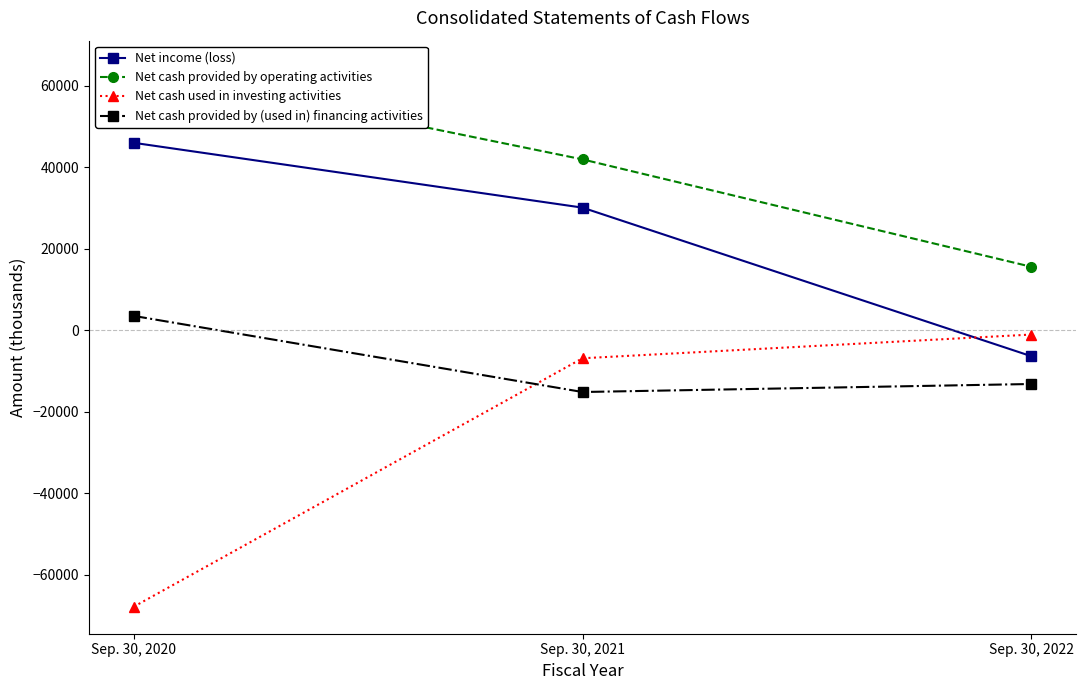

Which has a higher value, Sep. 30, 2022 or Sep. 30, 2020?

Sep. 30, 2020